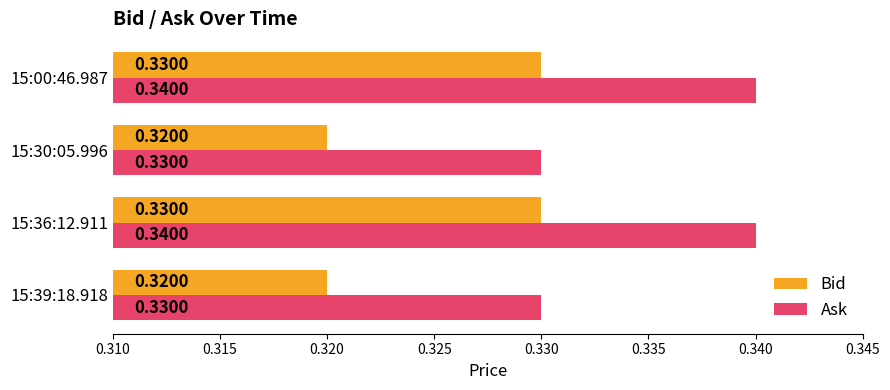

Rank the series by their maximum value, from lowest to highest.

Bid, Ask